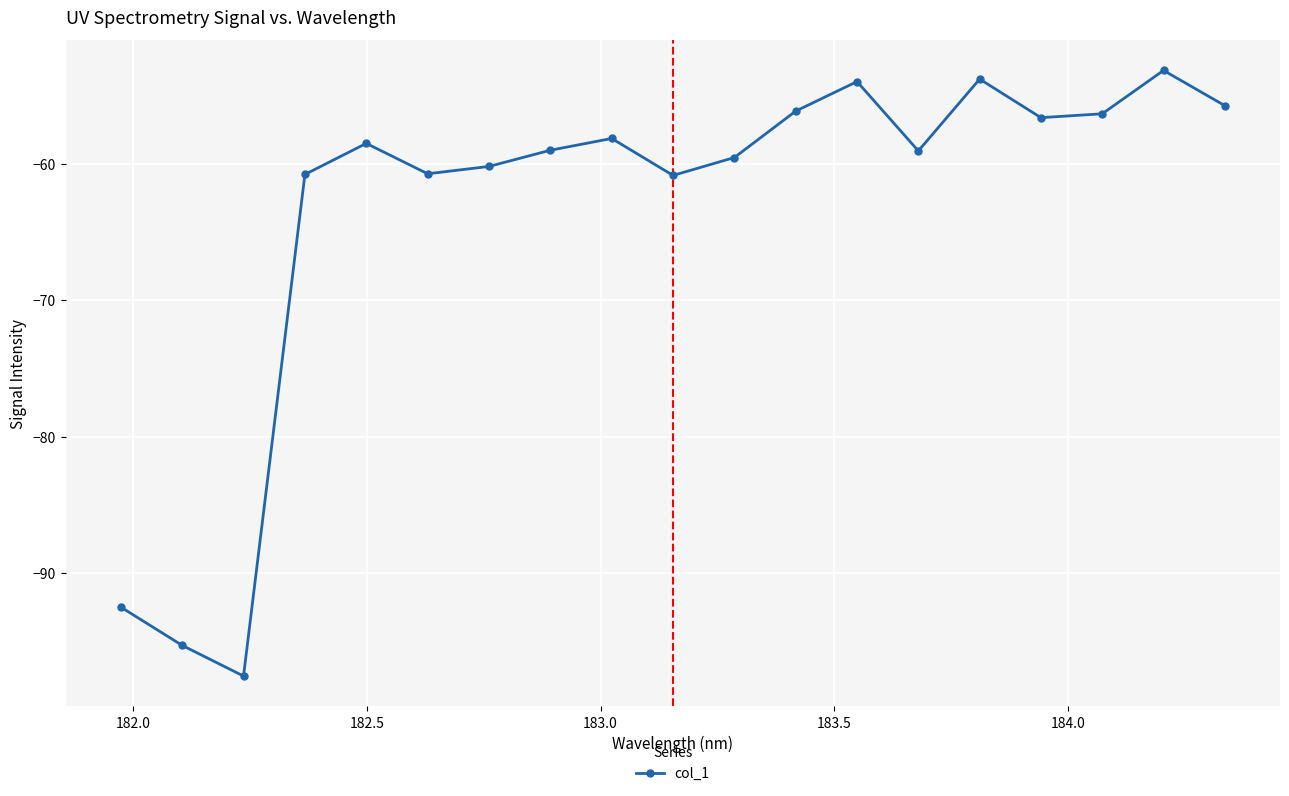

What is the value of the 18th point from the left?

-53.2